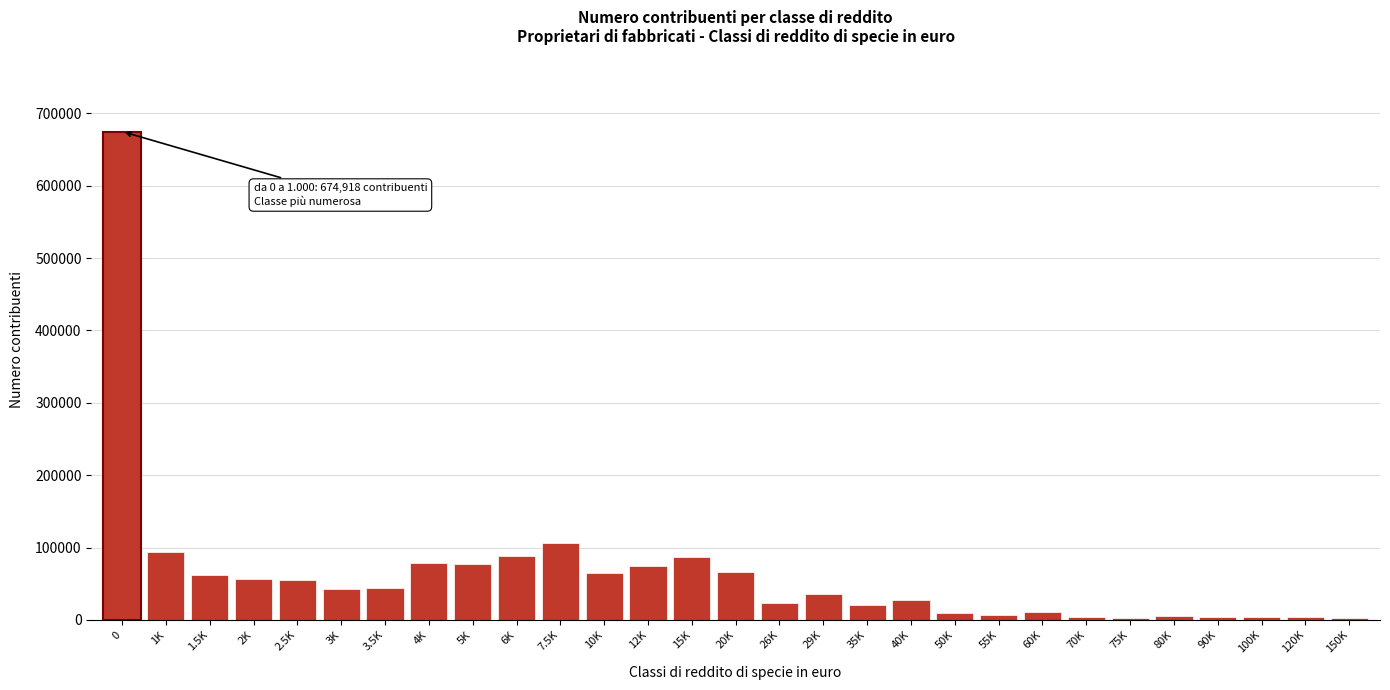

What is the difference between the maximum and second lowest values?

671762